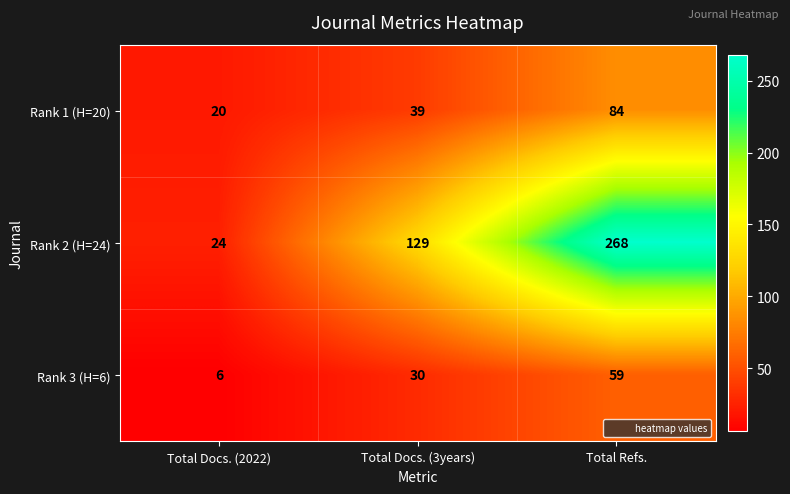

The Rank 2 (H=24) series shows 24 at Total Docs. (2022). True or false?

True